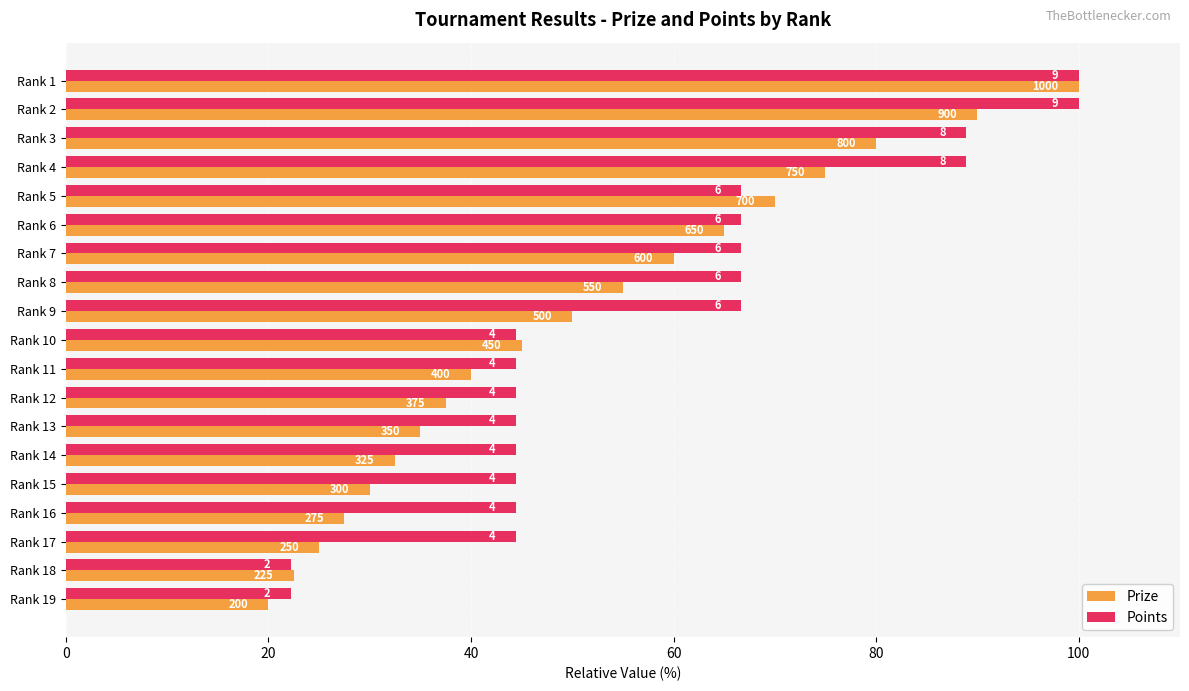

Rank the series by their maximum value, from lowest to highest.

Prize, Points